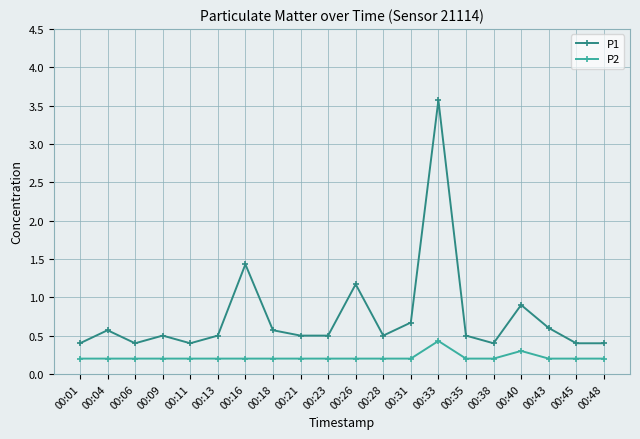

In P2, how many points are higher than both neighbors (excluding endpoints)?

2